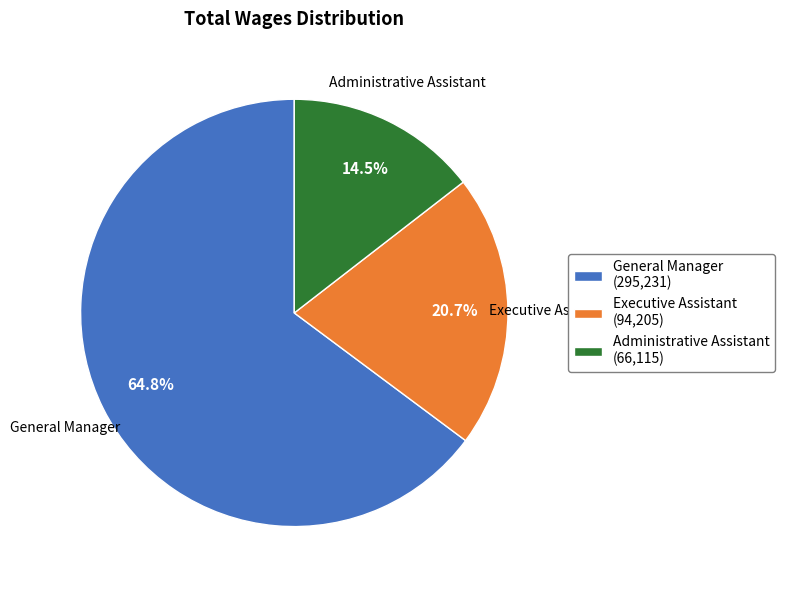

Which slice is the smallest?

Administrative Assistant